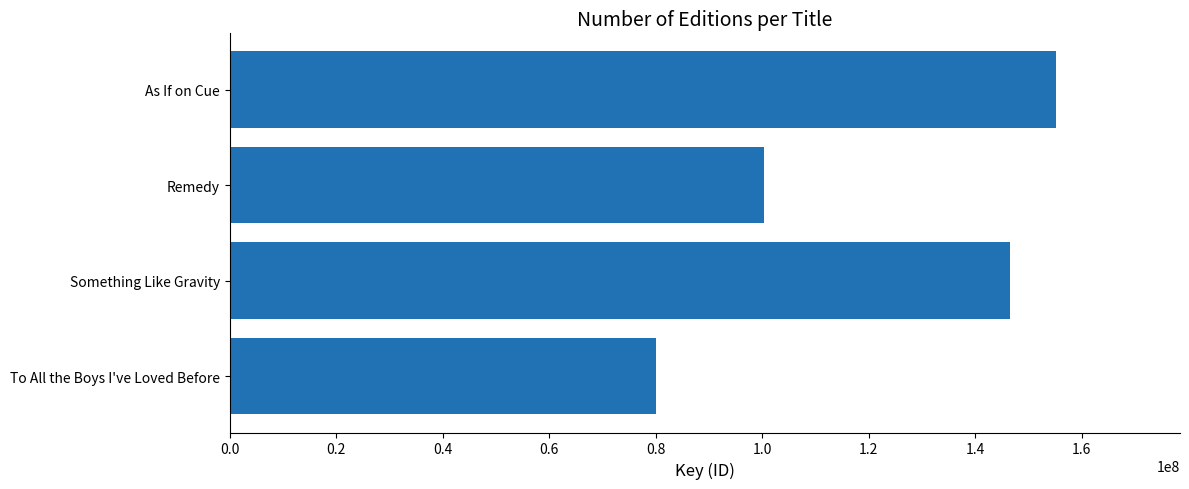

Reading bottom to top, list all the values displayed in this chart.

To All the Boys I've Loved Before=80097293	Something Like Gravity=146494942	Remedy=100274867	As If on Cue=155204864